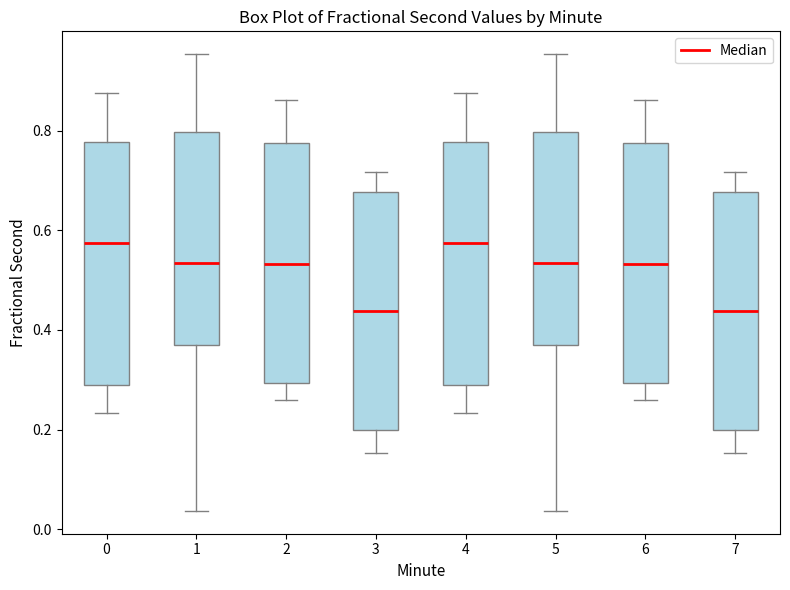

Reading left to right, transcribe this box plot: for each box, give where its median line is, the range the box spans, and where its two whiskers end, as read against the y-axis. The values are not printed on the chart, so give them approximately, as read against the axis.

0: median 0.58, box 0.28 to 0.78, whiskers 0.24 to 0.88
1: median 0.54, box 0.36 to 0.80, whiskers 0.04 to 0.96
2: median 0.54, box 0.30 to 0.78, whiskers 0.26 to 0.86
3: median 0.44, box 0.20 to 0.68, whiskers 0.16 to 0.72
4: median 0.58, box 0.28 to 0.78, whiskers 0.24 to 0.88
5: median 0.54, box 0.36 to 0.80, whiskers 0.04 to 0.96
6: median 0.54, box 0.30 to 0.78, whiskers 0.26 to 0.86
7: median 0.44, box 0.20 to 0.68, whiskers 0.16 to 0.72